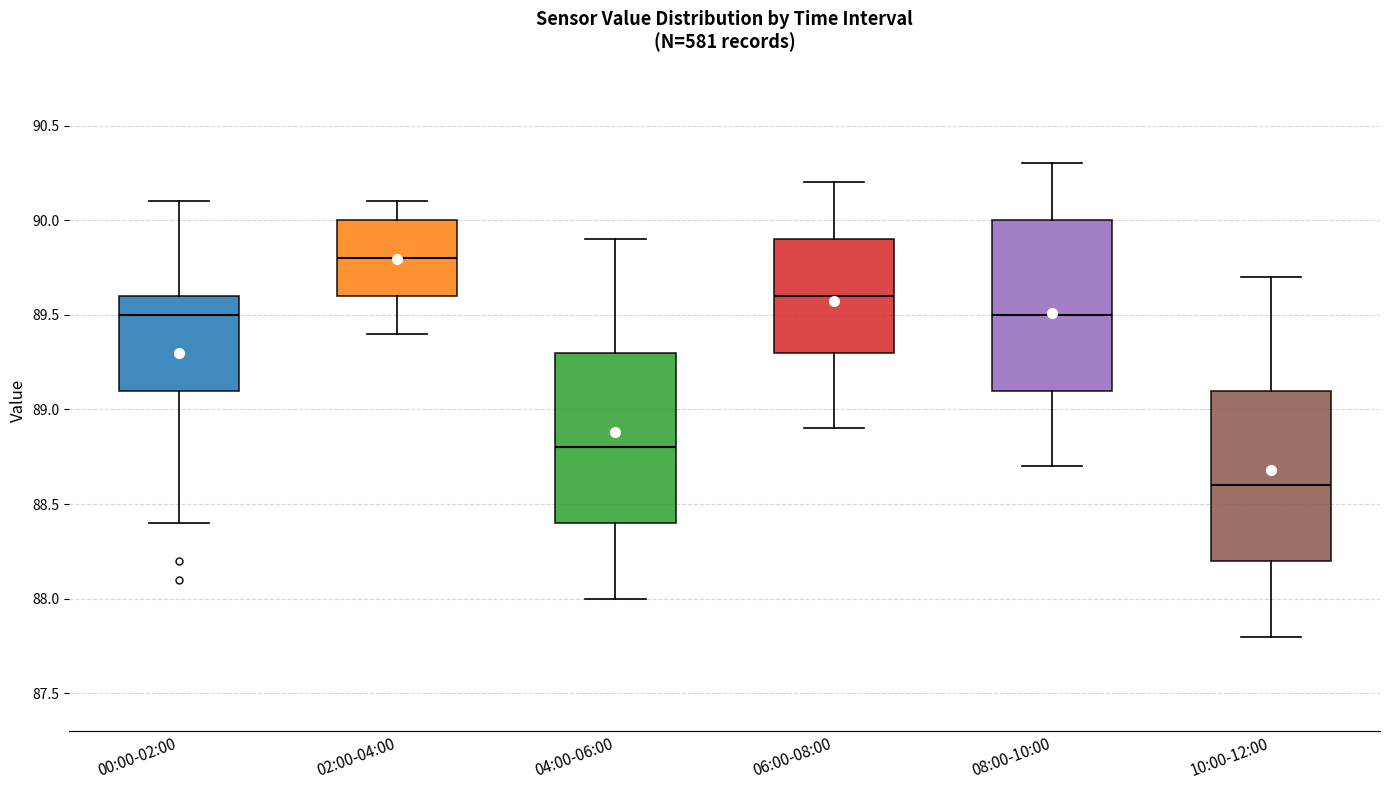

Which box's median line is the highest?

02:00-04:00